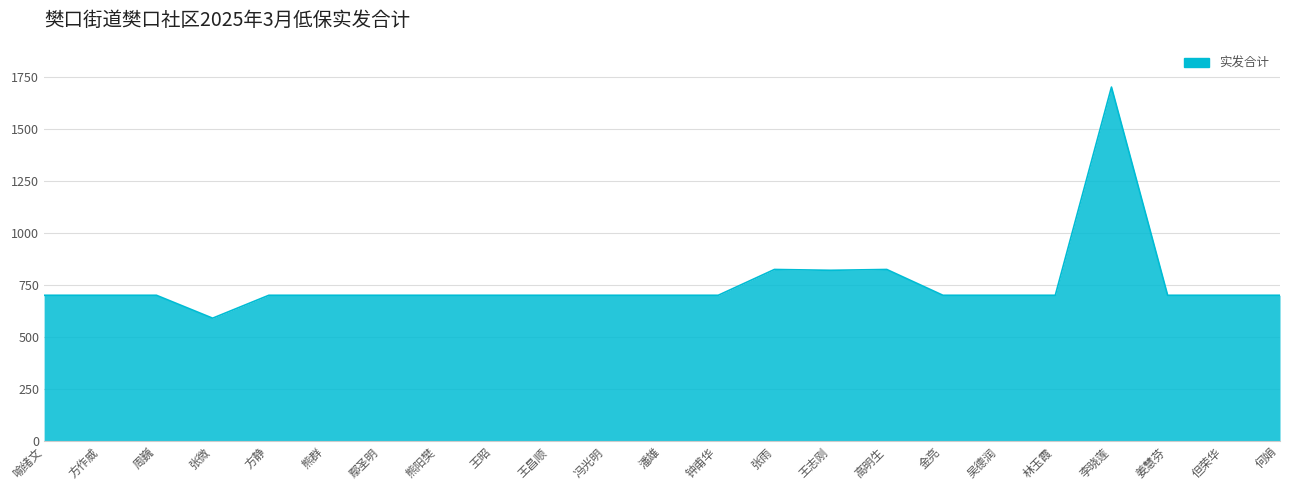

What is the difference between the values at 姜慧芬 and 张微?

110